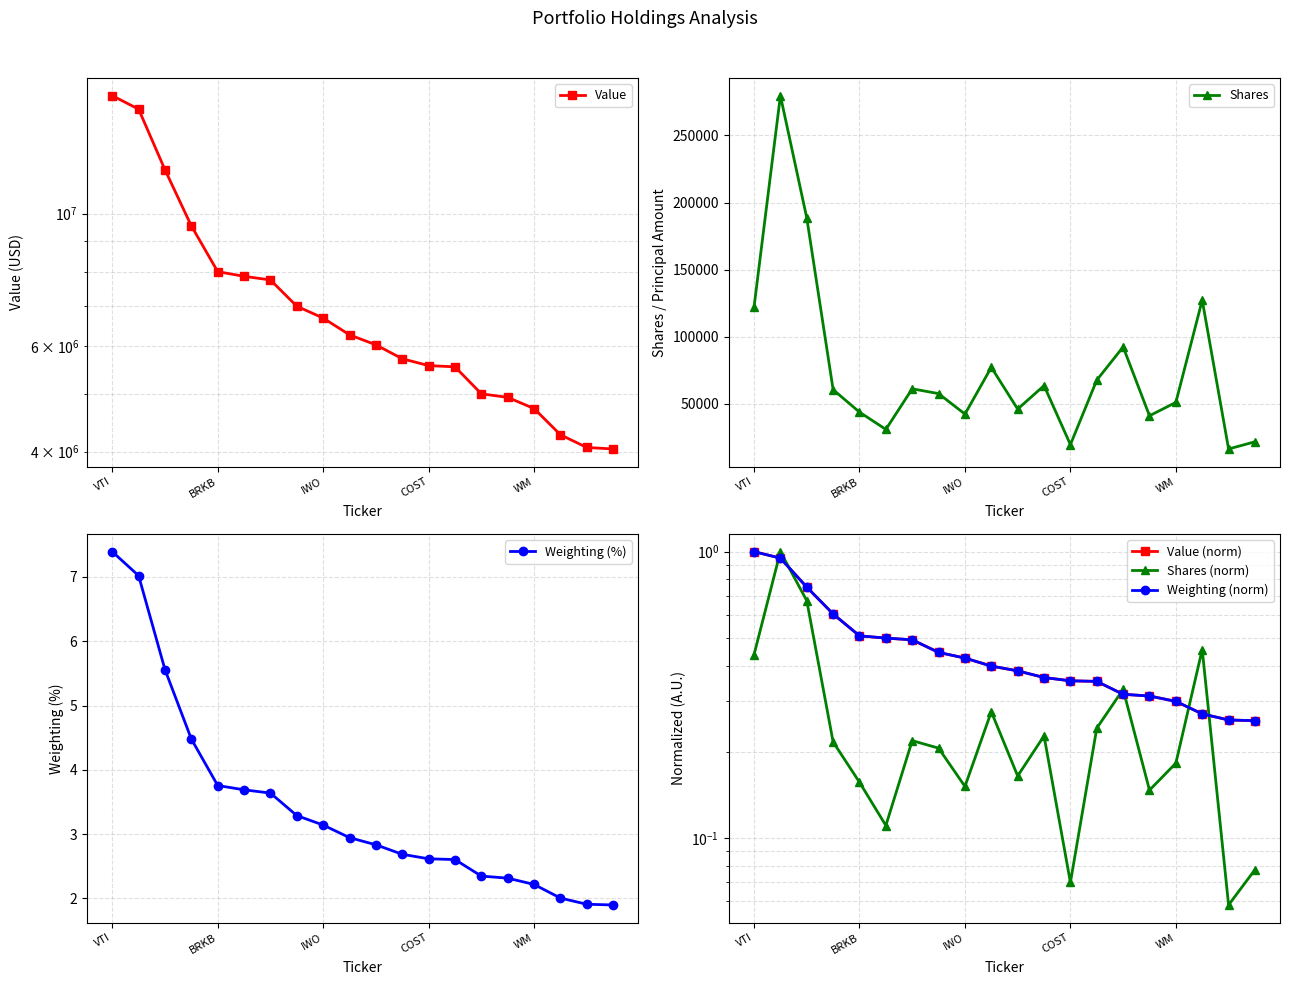

At which category is the sum across all series the highest?

VTI